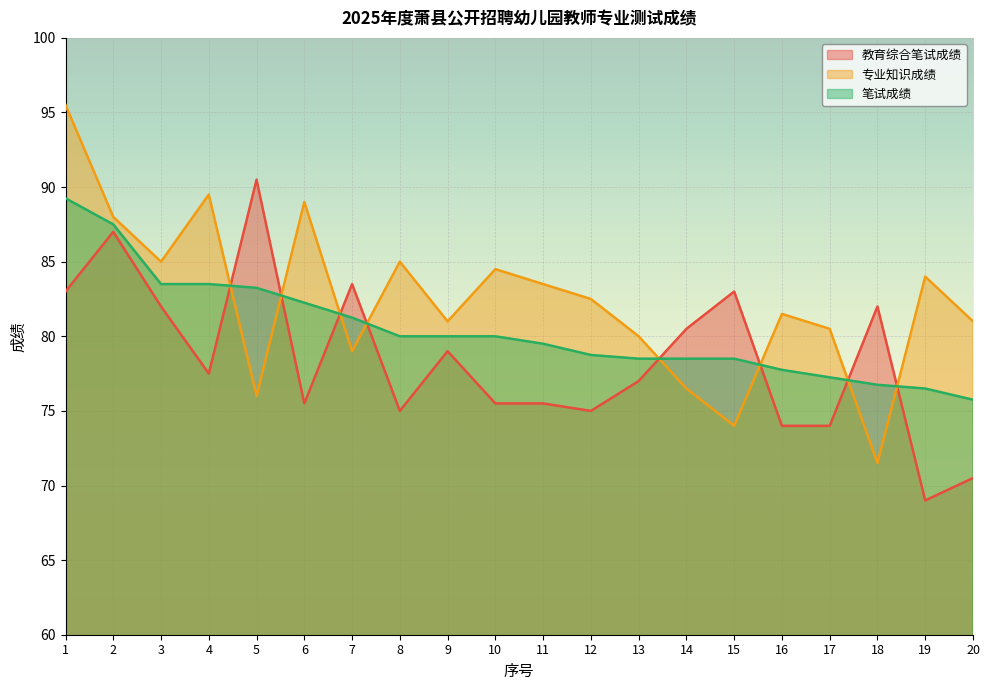

What is the value of the 专业知识成绩 point at the 6th from the left?

89.0